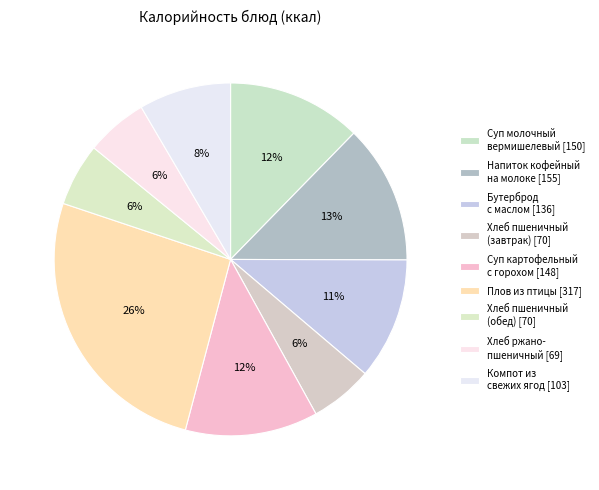

How many segments does this pie chart have?

9